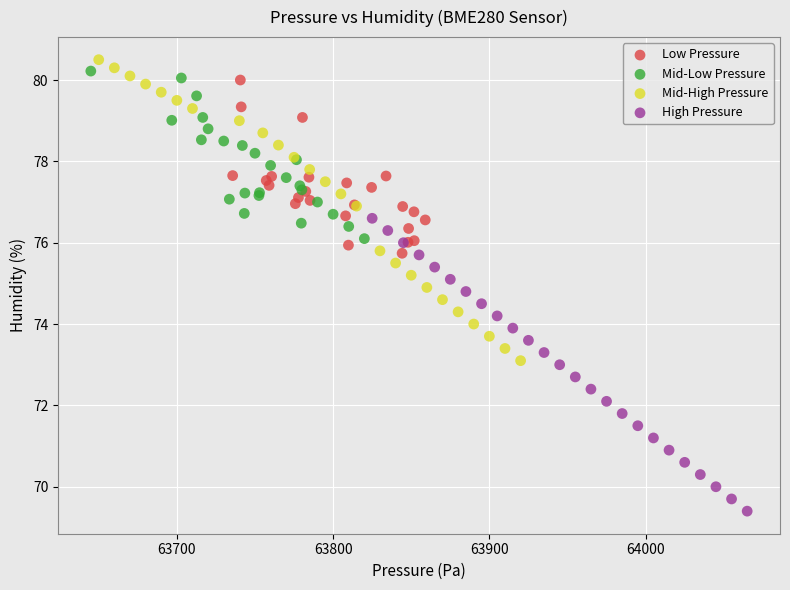

Which series reaches the minimum Y coordinate?

High Pressure